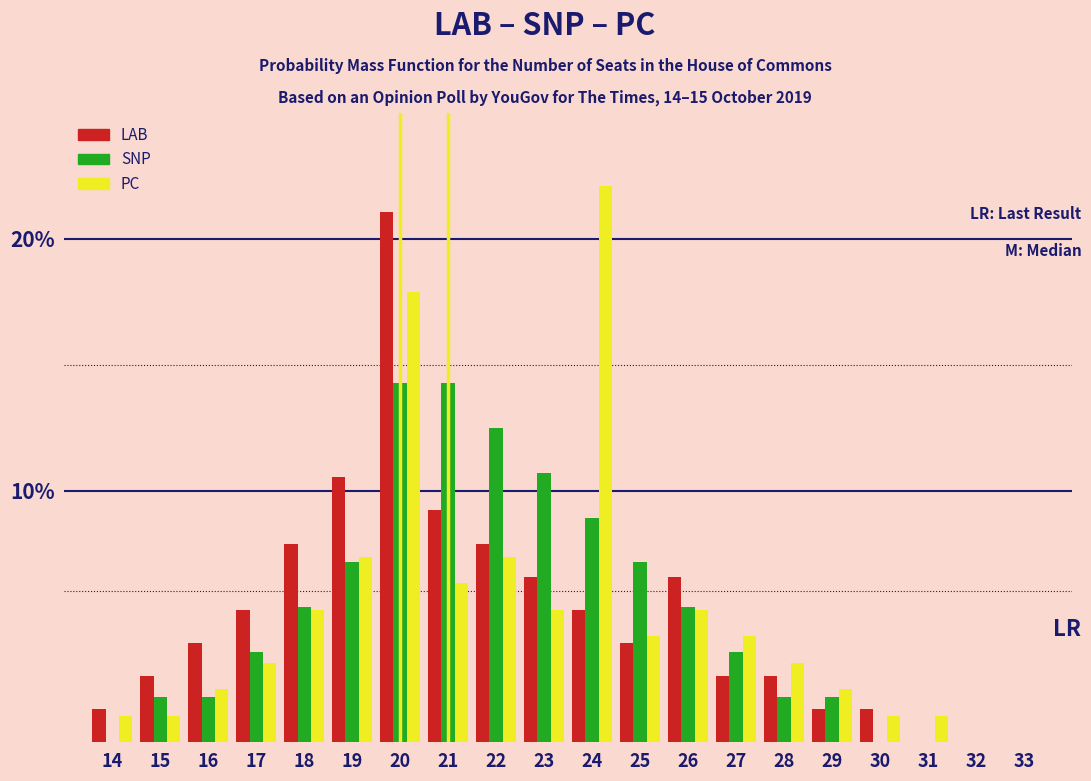

The value of SNP at 17 is 0.7. True or false?

False